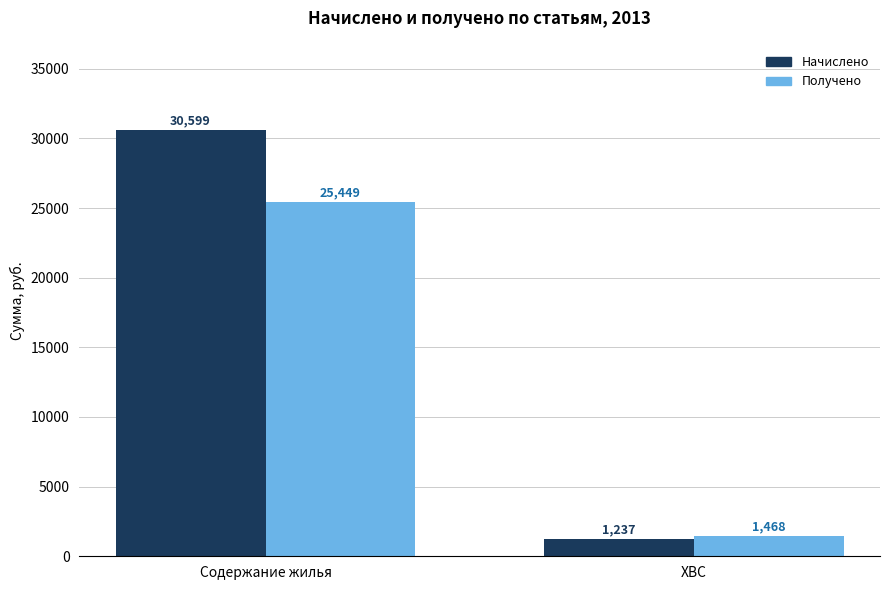

What is the total value across all series at ХВС?

2704.5